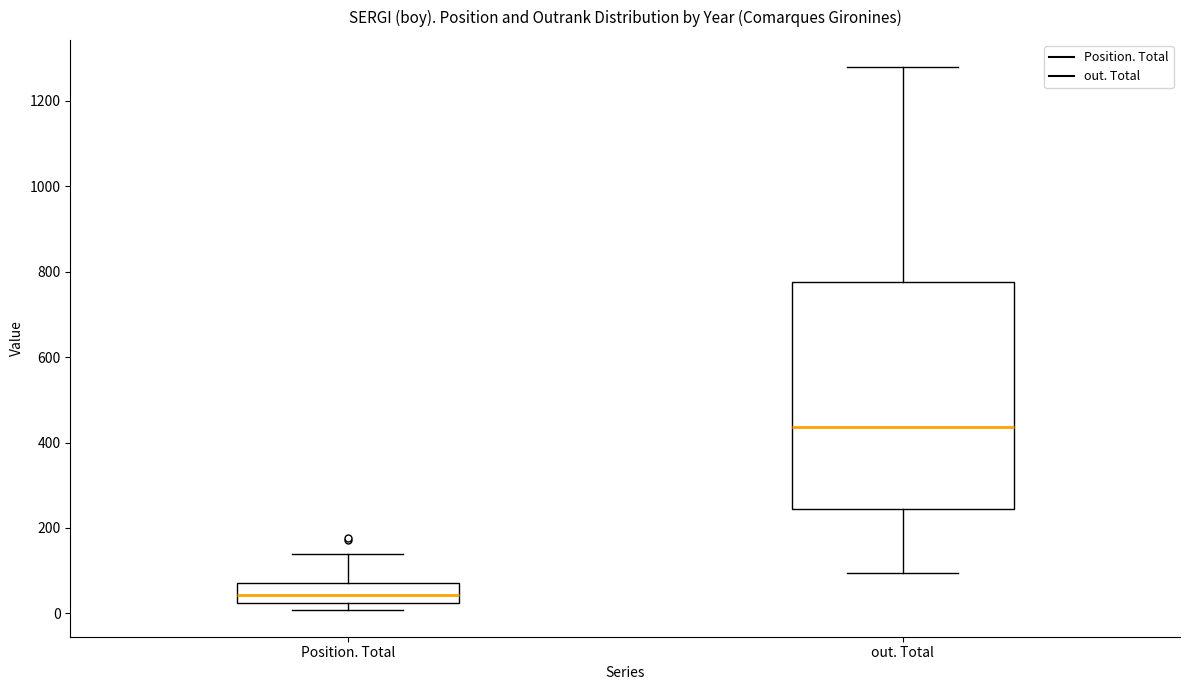

Reading left to right, read every box against the y-axis: the position of its median line, the range the box covers, and the ends of its whiskers. The values are not printed on the chart, so give them approximately, as read against the axis.

Position. Total: median 40, box 20 to 80, whiskers 0 to 140
out. Total: median 440, box 240 to 780, whiskers 100 to 1280